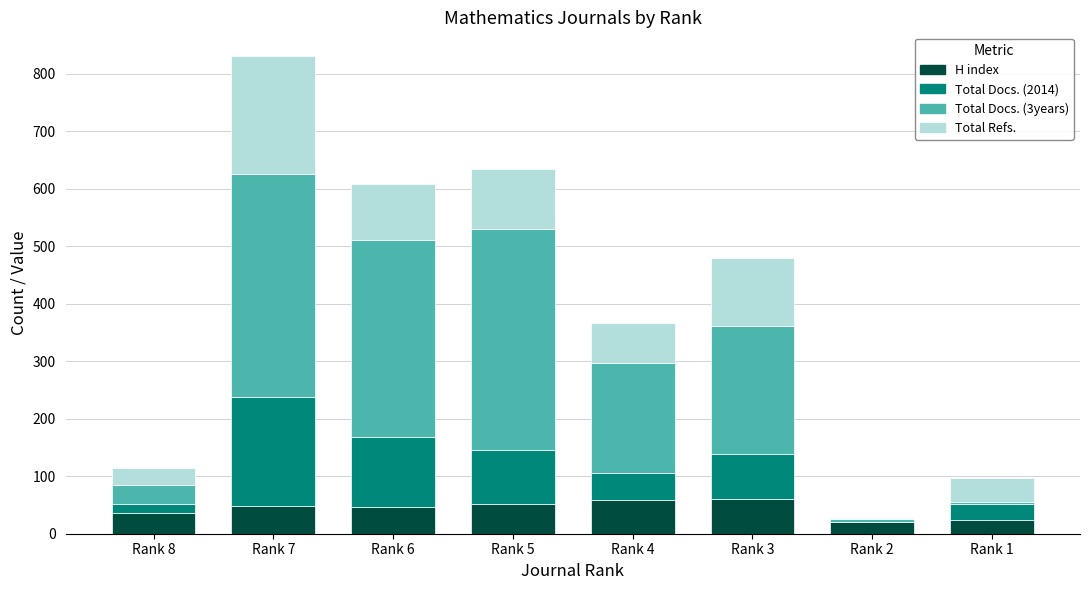

At which category is the sum across all series the highest?

Rank 7